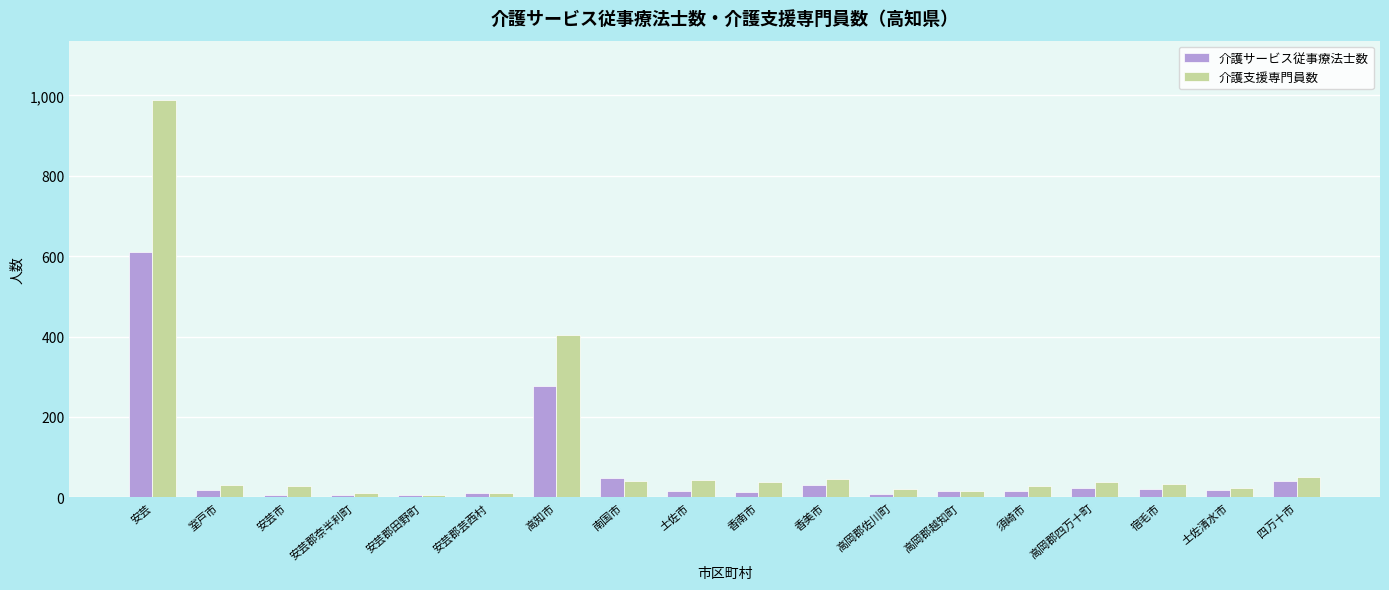

How many values in the 介護サービス従事療法士数 series exceed 17?

9